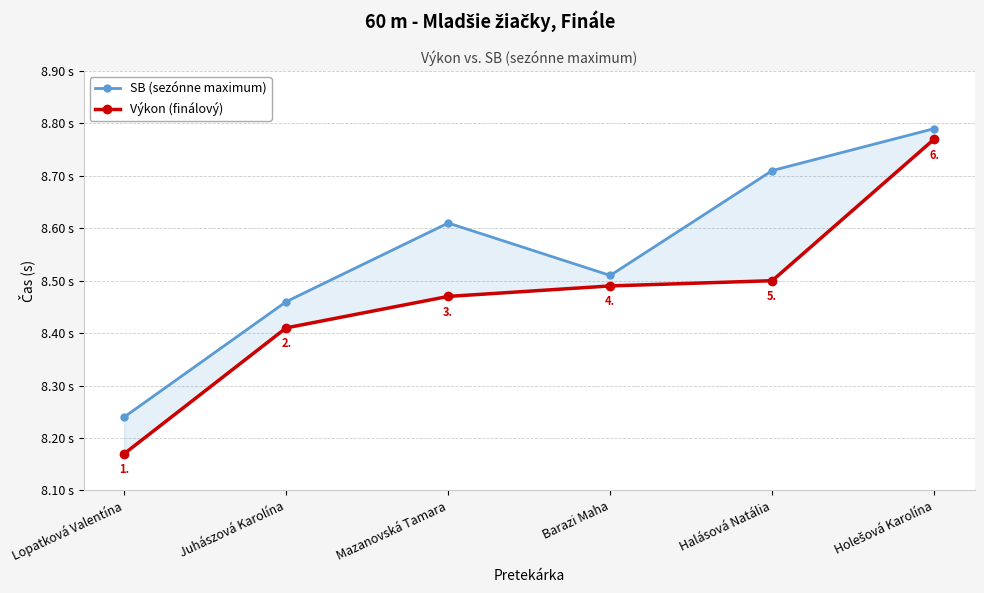

Reading right to left, transcribe all the data shown in this chart.

SB (sezónne maximum): Holešová Karolína=8.8	Halásová Natália=8.7	Barazi Maha=8.5	Mazanovská Tamara=8.6	Juhászová Karolína=8.5	Lopatková Valentína=8.2
Výkon (finálový): Holešová Karolína=8.8	Halásová Natália=8.5	Barazi Maha=8.5	Mazanovská Tamara=8.5	Juhászová Karolína=8.4	Lopatková Valentína=8.2